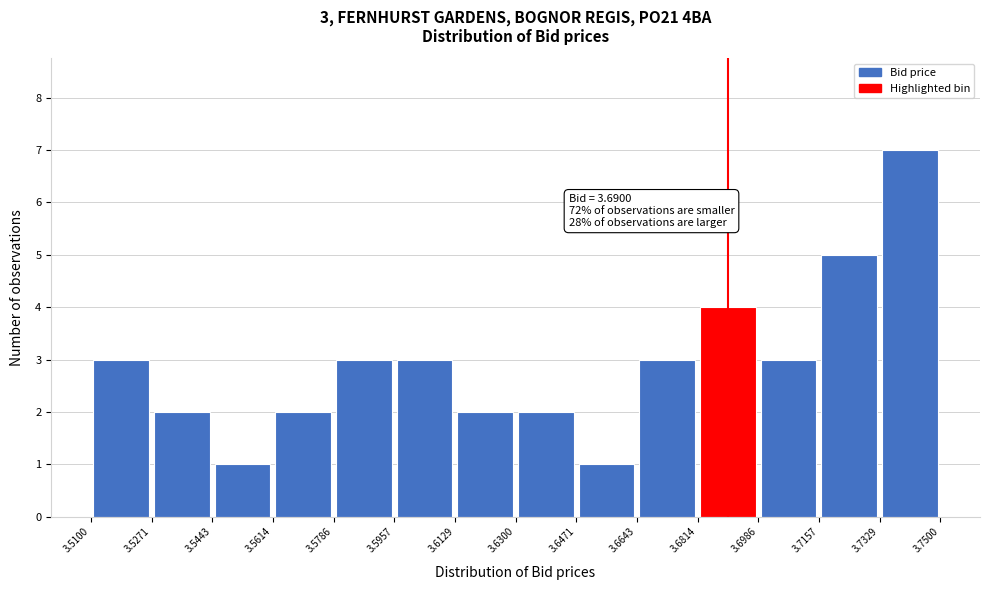

Which range on the x-axis has the tallest bar?

3.7329 to 3.7500